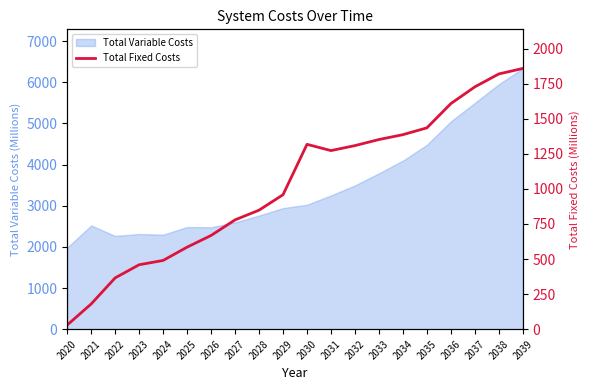

What is the maximum value shown in the chart?

1858.9